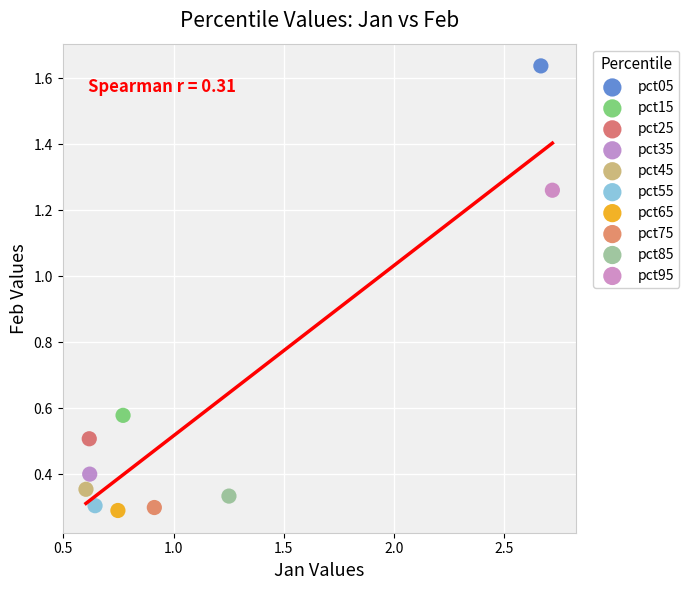

What are all the series names shown in the legend?

pct05, pct15, pct25, pct35, pct45, pct55, pct65, pct75, pct85, pct95